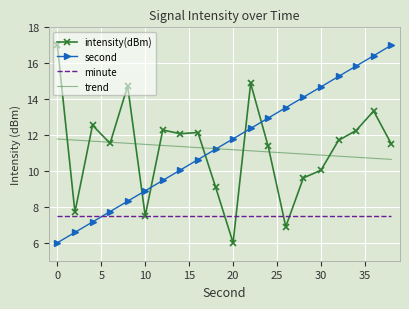

What is the maximum value for intensity(dBm)?

17.0